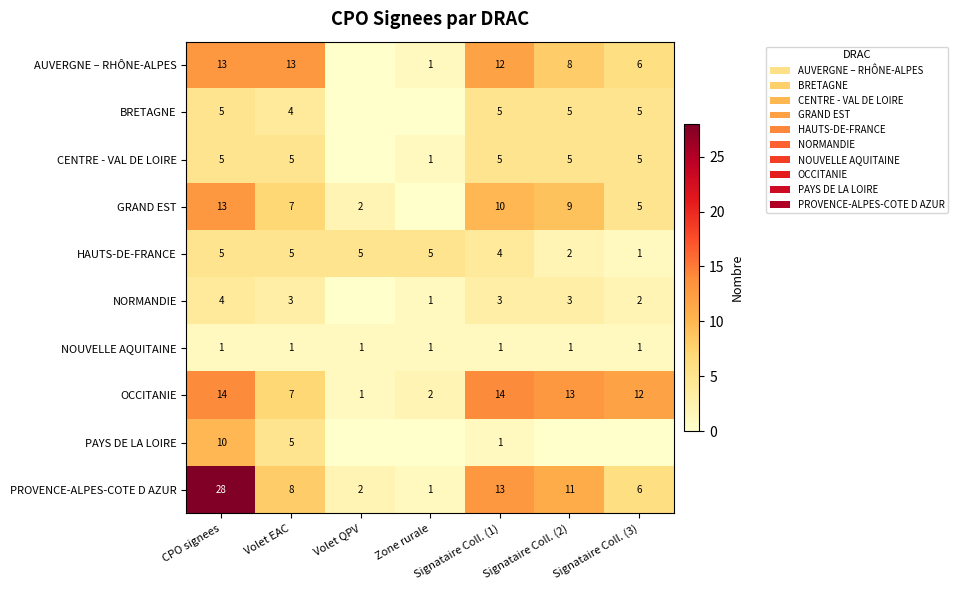

The value of GRAND EST at Signataire Coll. (1) is 15. True or false?

False